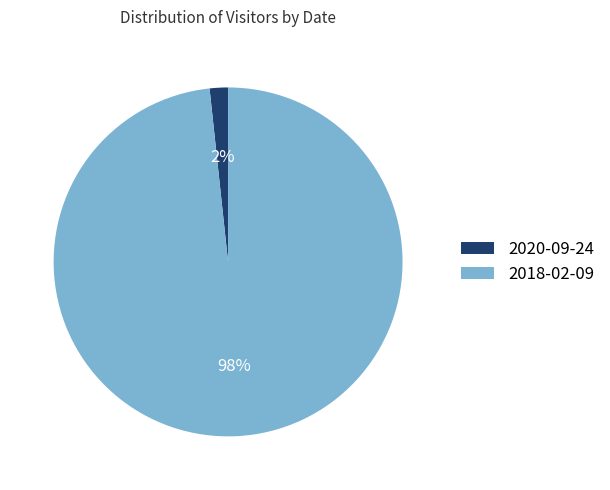

Between 2018-02-09 and 2020-09-24, which is larger?

2018-02-09